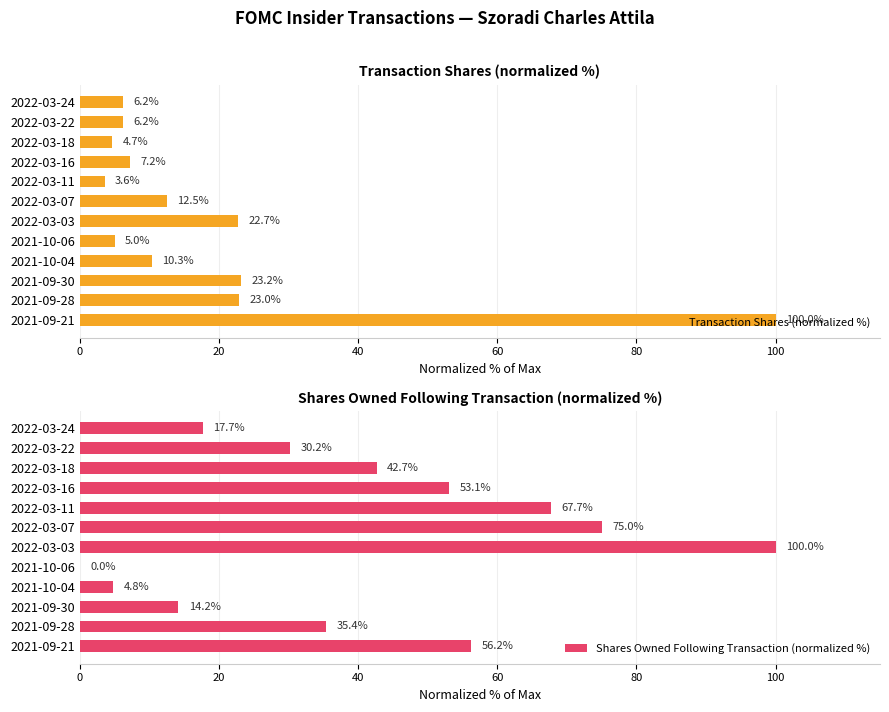

What is the lowest value of the Transaction Shares (normalized %) series?

3.6